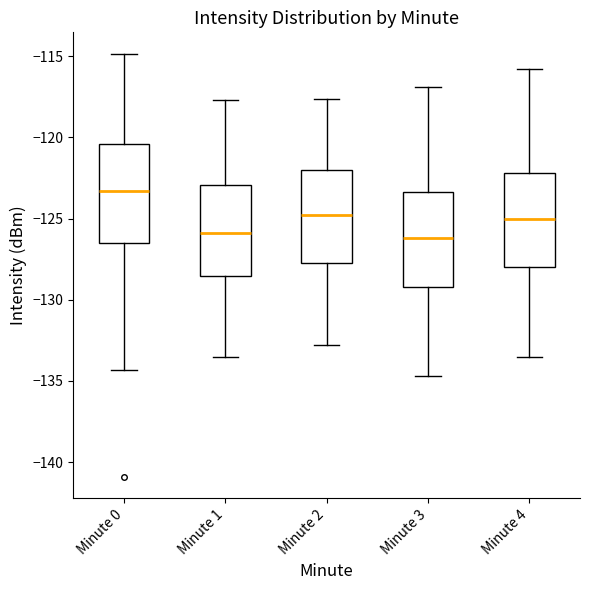

Reading left to right, transcribe this box plot: for each box, give where its median line is, the range the box spans, and where its two whiskers end, as read against the y-axis. The values are not printed on the chart, so give them approximately, as read against the axis.

Minute 0: median -123.5, box -126.5 to -120.5, whiskers -134.5 to -115.0
Minute 1: median -126.0, box -128.5 to -123.0, whiskers -133.5 to -117.5
Minute 2: median -125.0, box -127.5 to -122.0, whiskers -133.0 to -117.5
Minute 3: median -126.0, box -129.0 to -123.5, whiskers -134.5 to -117.0
Minute 4: median -125.0, box -128.0 to -122.0, whiskers -133.5 to -116.0